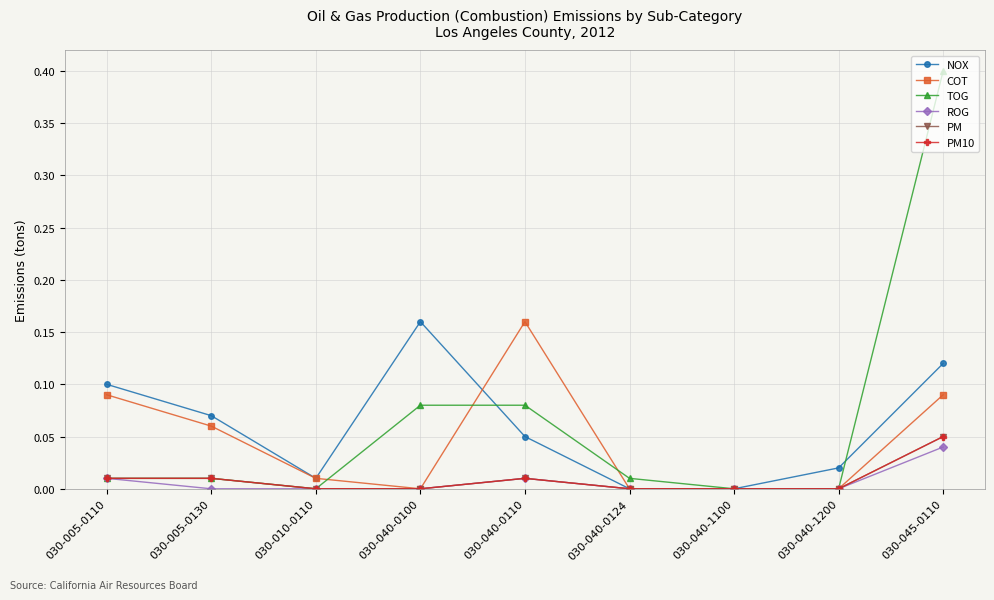

Does the chart have visible grid lines?

Yes